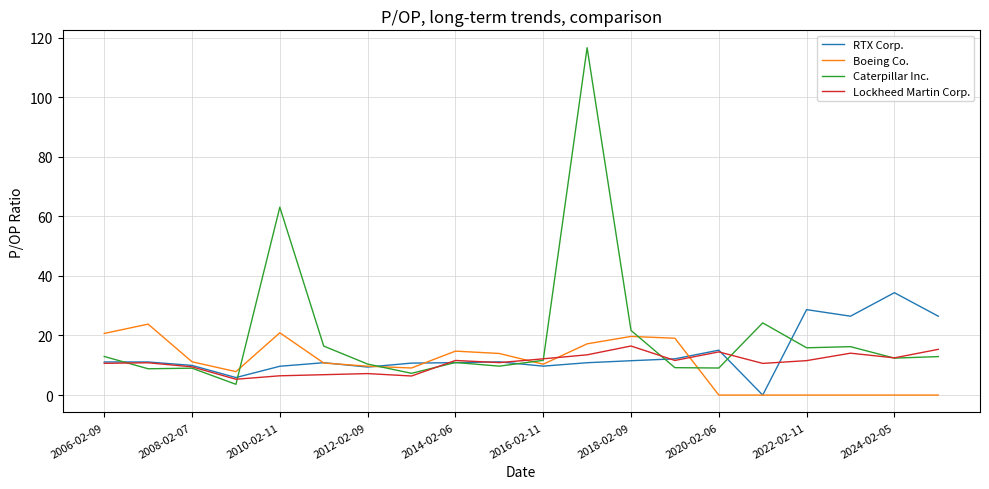

True or false: Boeing Co. and Lockheed Martin Corp. intersect in this chart.

True